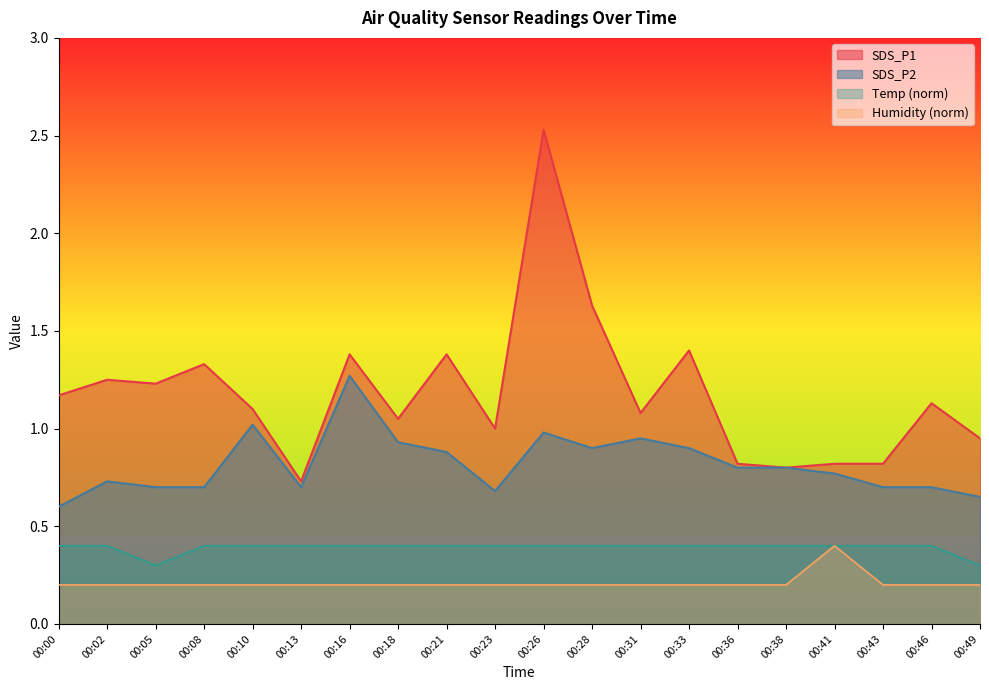

Which series changed the most between 00:05 and 00:23?

SDS_P1